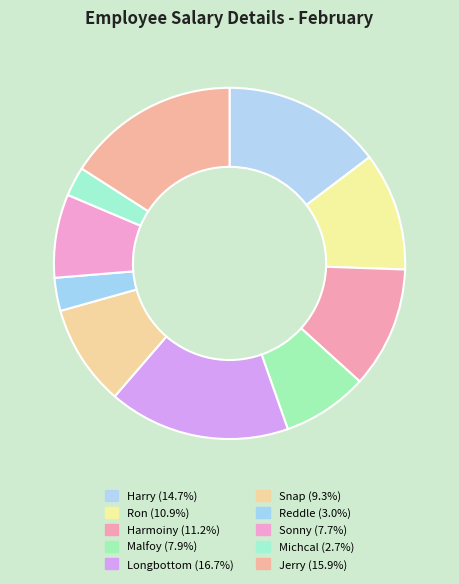

Count the number of slices in the pie.

10